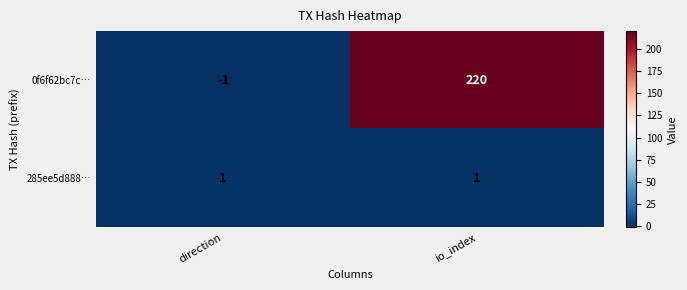

At which label does 0f6f62bc7c… reach its minimum?

direction